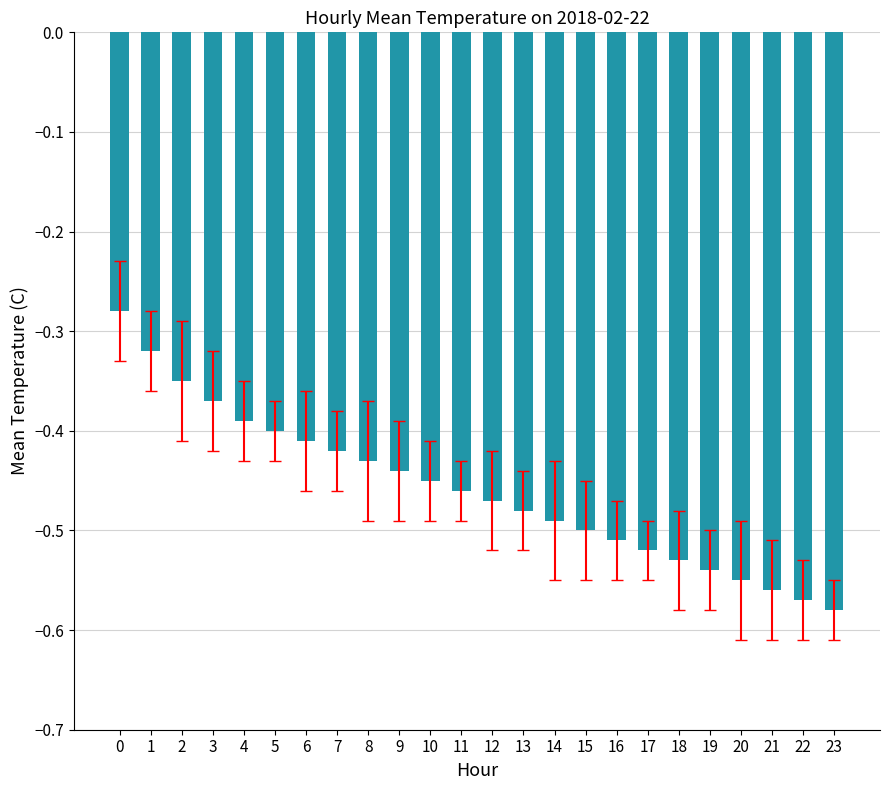

The chart shows a value of -0.7 at 8. True or false?

False